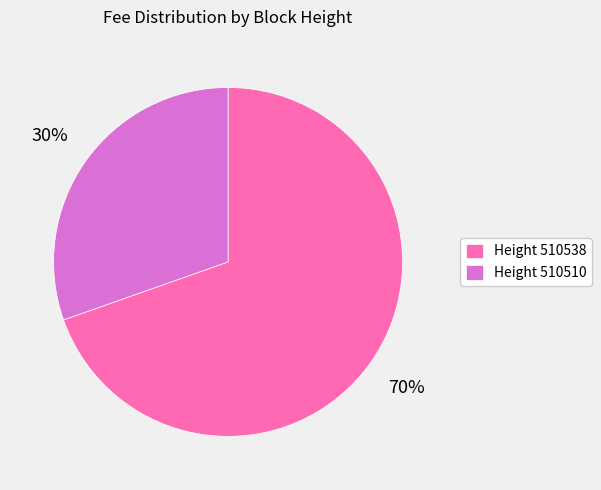

Combined, do Height 510510 and Height 510538 account for over 50%?

Yes